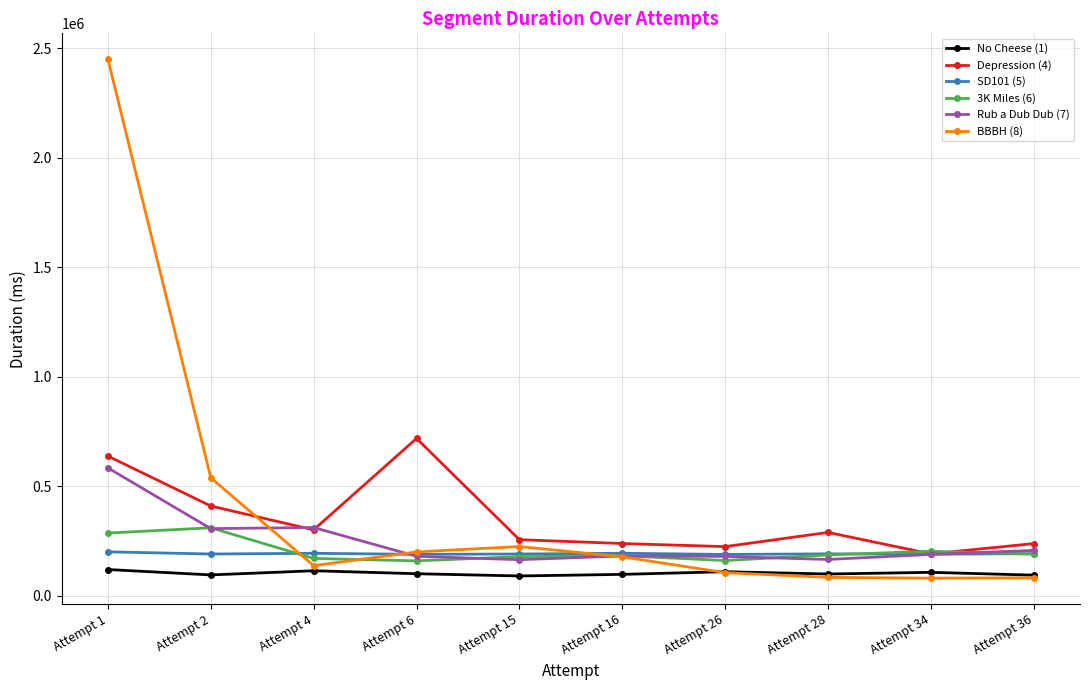

What is the difference between the SD101 (5) values at Attempt 28 and Attempt 36?

979